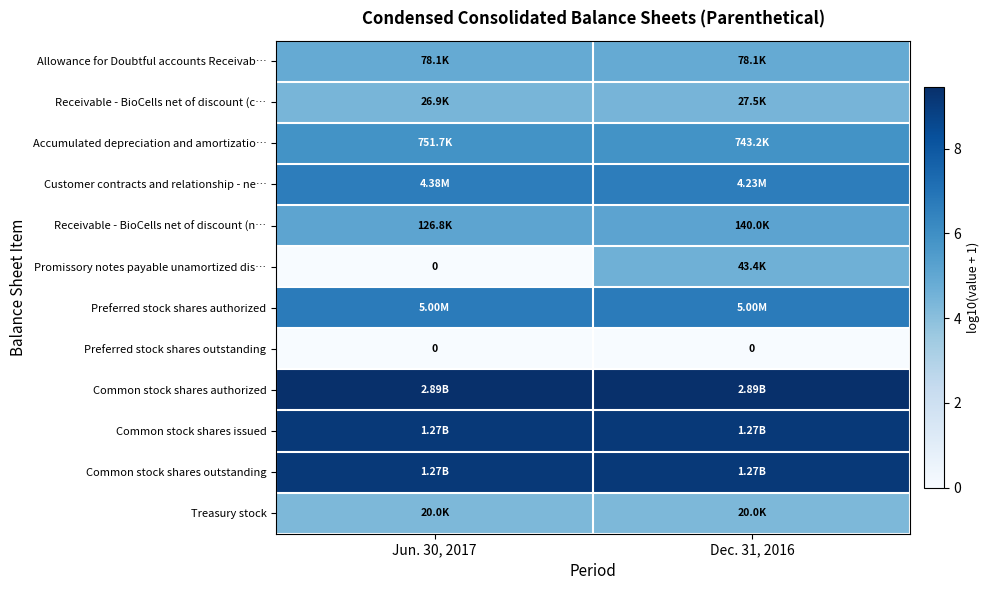

Which series has the largest total across all categories?

row_8